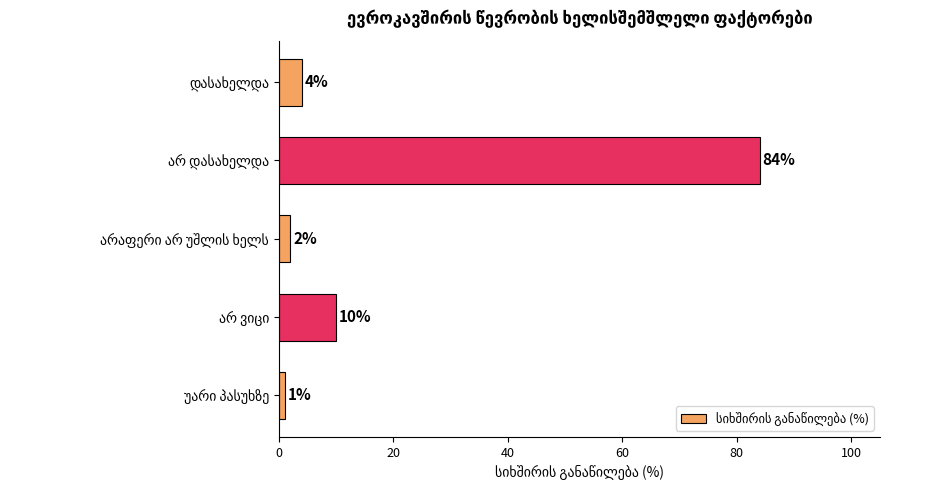

Count the number of categories in the chart.

5